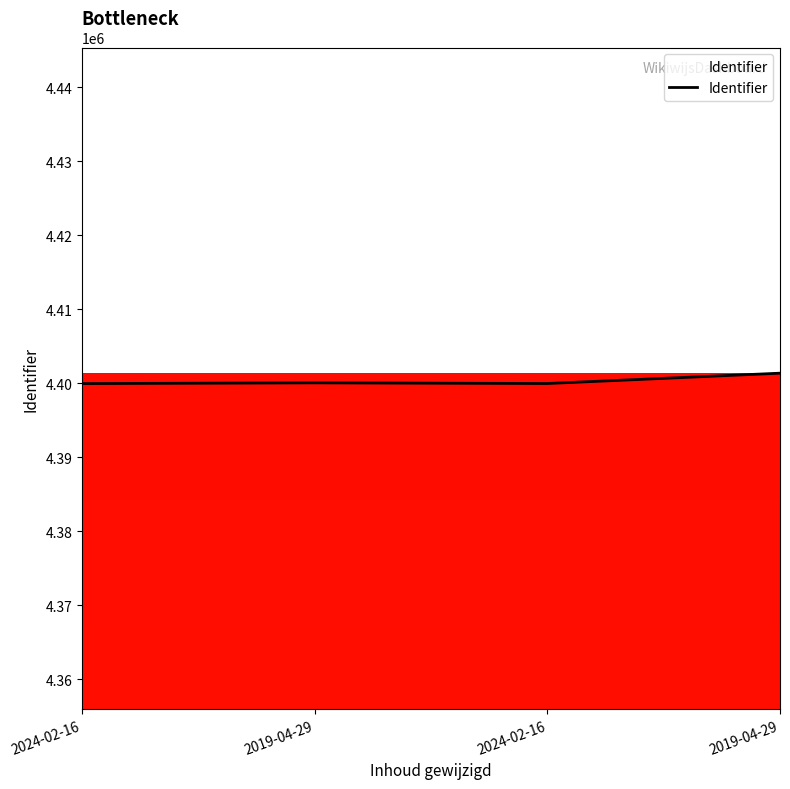

How many categories are shown in the chart?

4